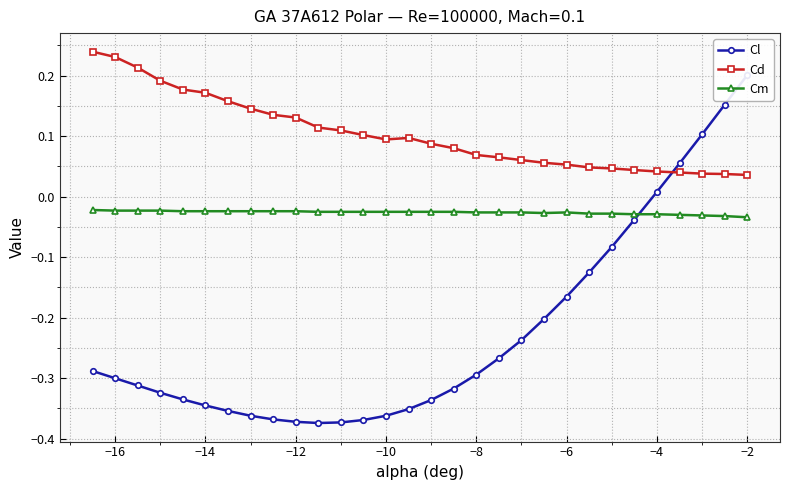

True or false: Cd and Cm cross at least once.

False